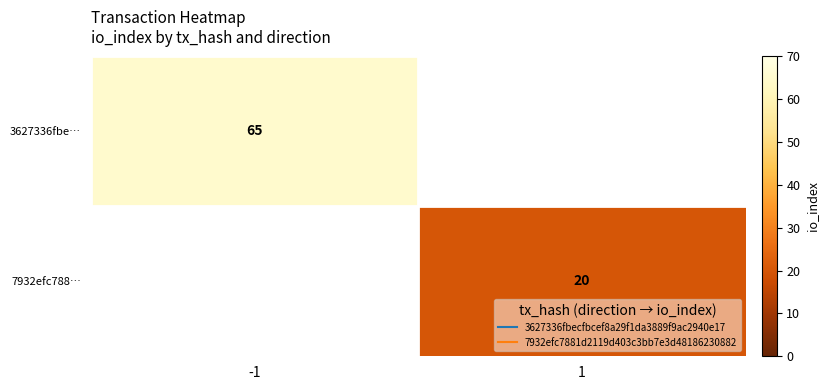

Which series has the largest range (max minus min)?

3627336fbe…